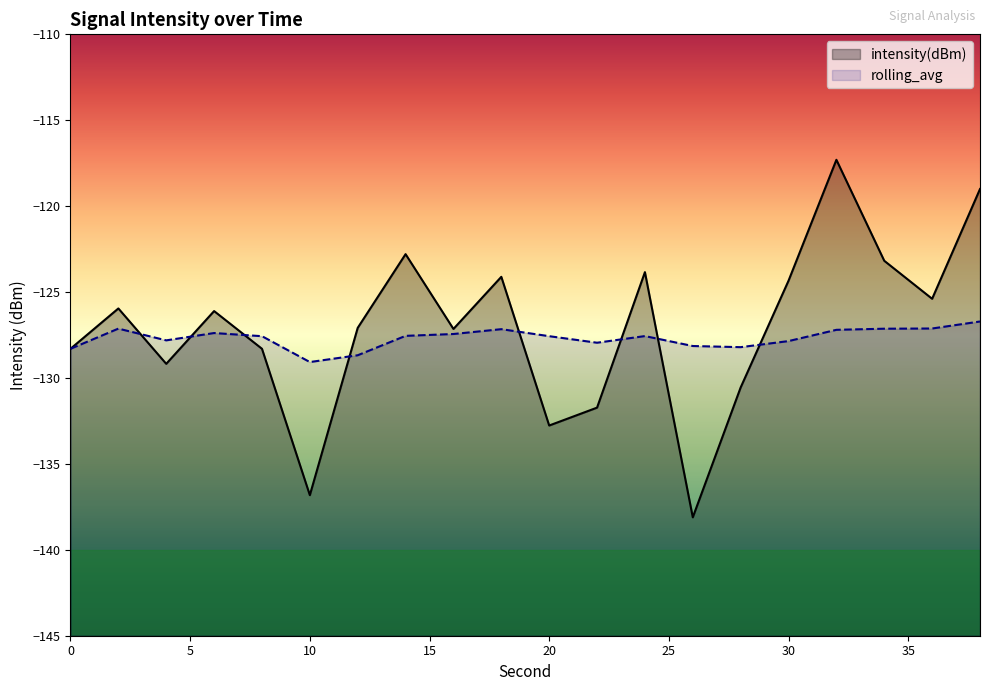

Between which two adjacent categories do rolling_avg and intensity(dBm) first intersect?

2 and 4